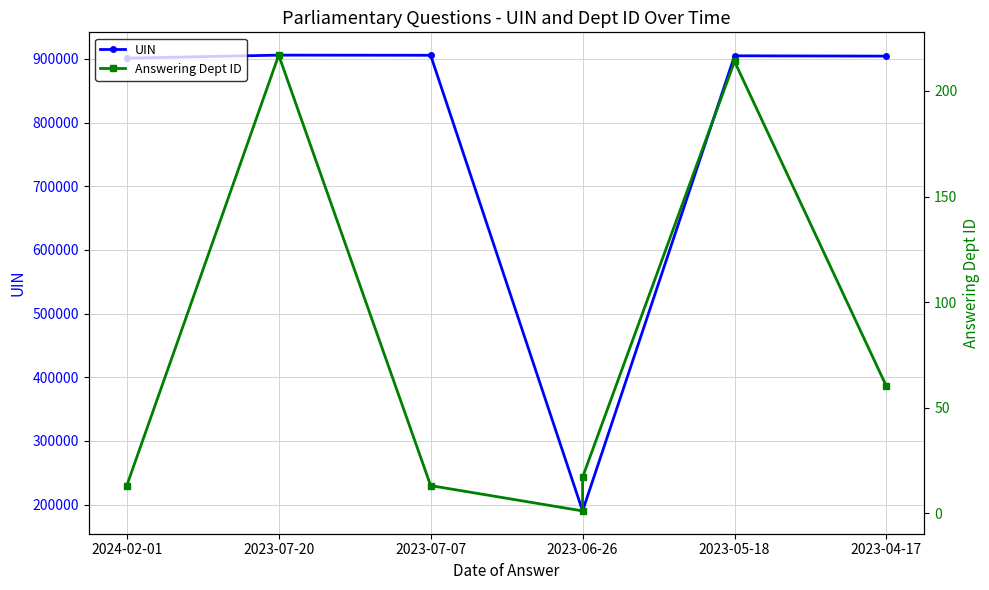

True or false: Answering Dept ID and UIN intersect in this chart.

False